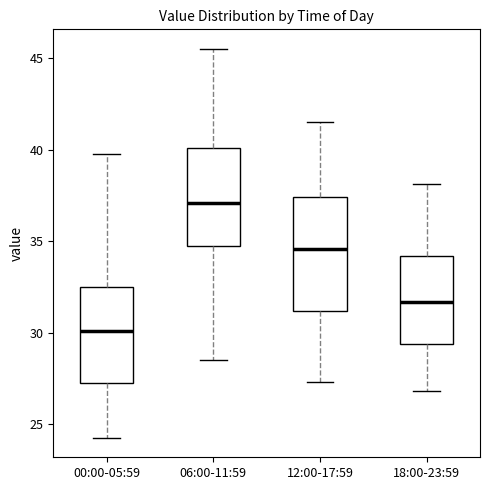

Comparing the boxes themselves (not the whiskers), which one is the tallest?

12:00-17:59